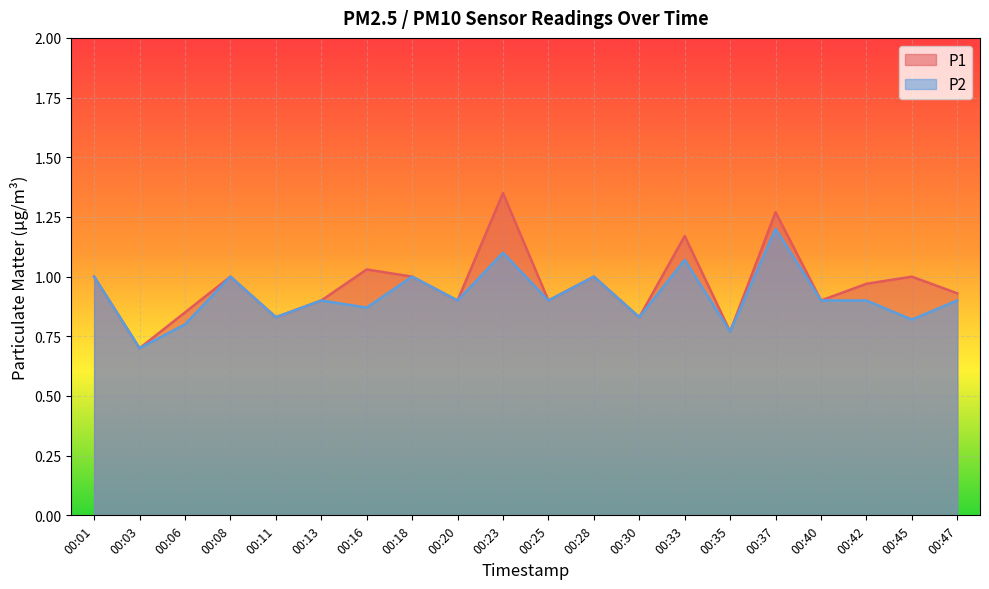

Reading left to right, what are all the values shown in this chart?

P1: 1.0	0.7	0.8	1.0	0.8	0.9	1.0	1.0	0.9	1.4	0.9	1.0	0.8	1.2	0.8	1.3	0.9	1.0	1.0	0.9
P2: 1.0	0.7	0.8	1.0	0.8	0.9	0.9	1.0	0.9	1.1	0.9	1.0	0.8	1.1	0.8	1.2	0.9	0.9	0.8	0.9